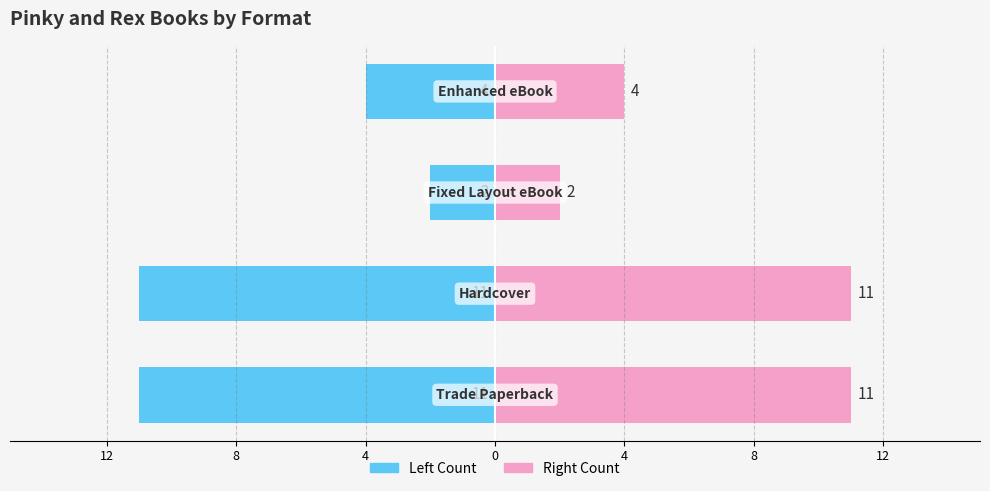

Rank the series at 0 from lowest to highest value.

Count (Left), Count (Right)